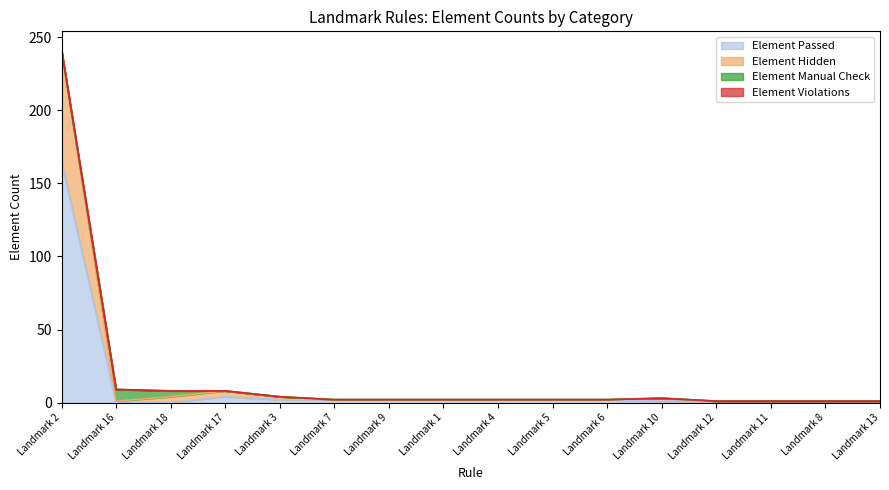

What is the label of the 8th point from the right?

Landmark 4